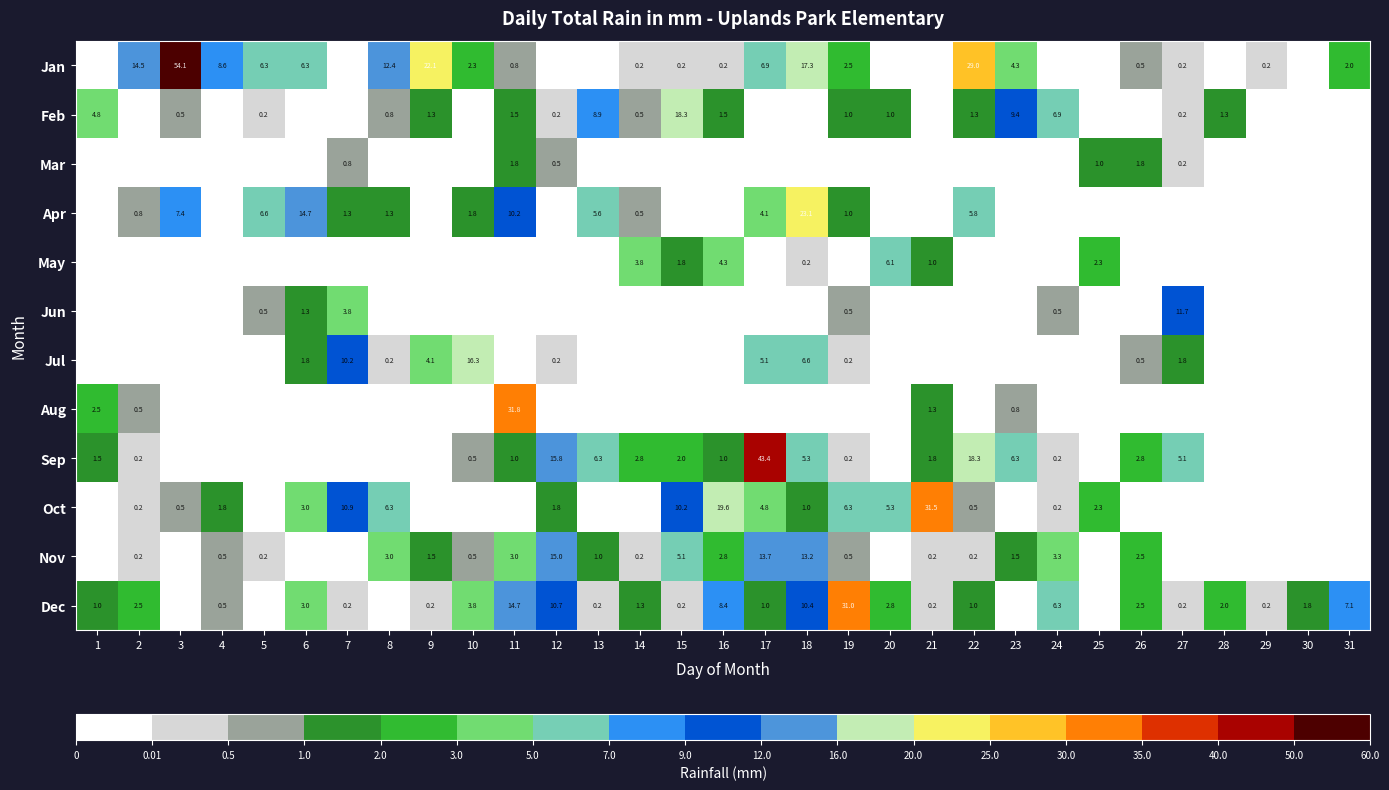

What is the maximum value shown in the chart?

54.1